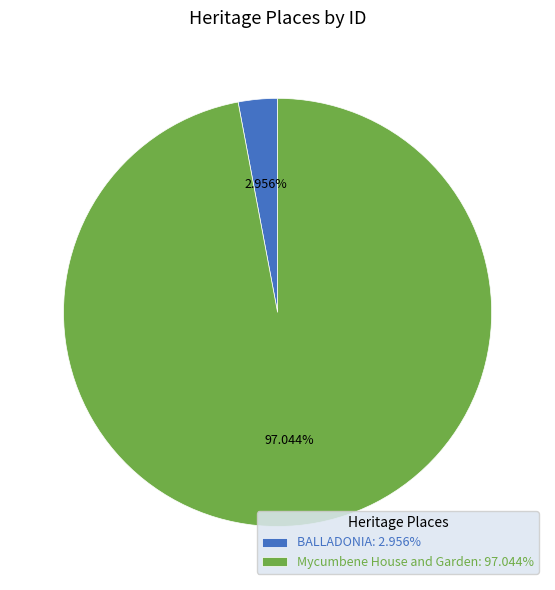

How many segments does this pie chart have?

2